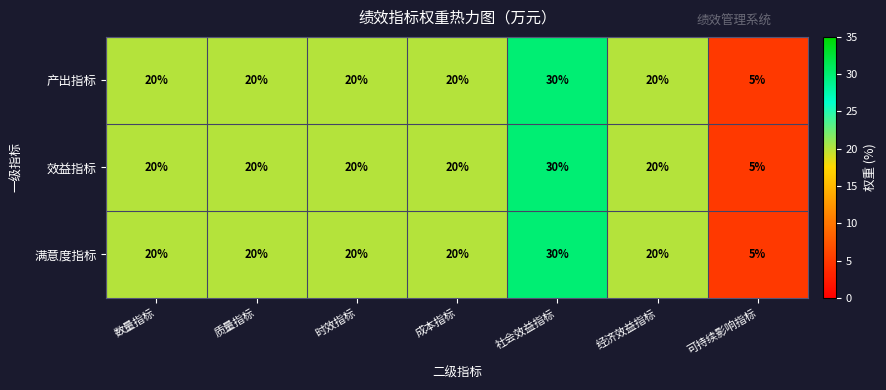

The value of 满意度指标 at 质量指标 is 10. True or false?

False